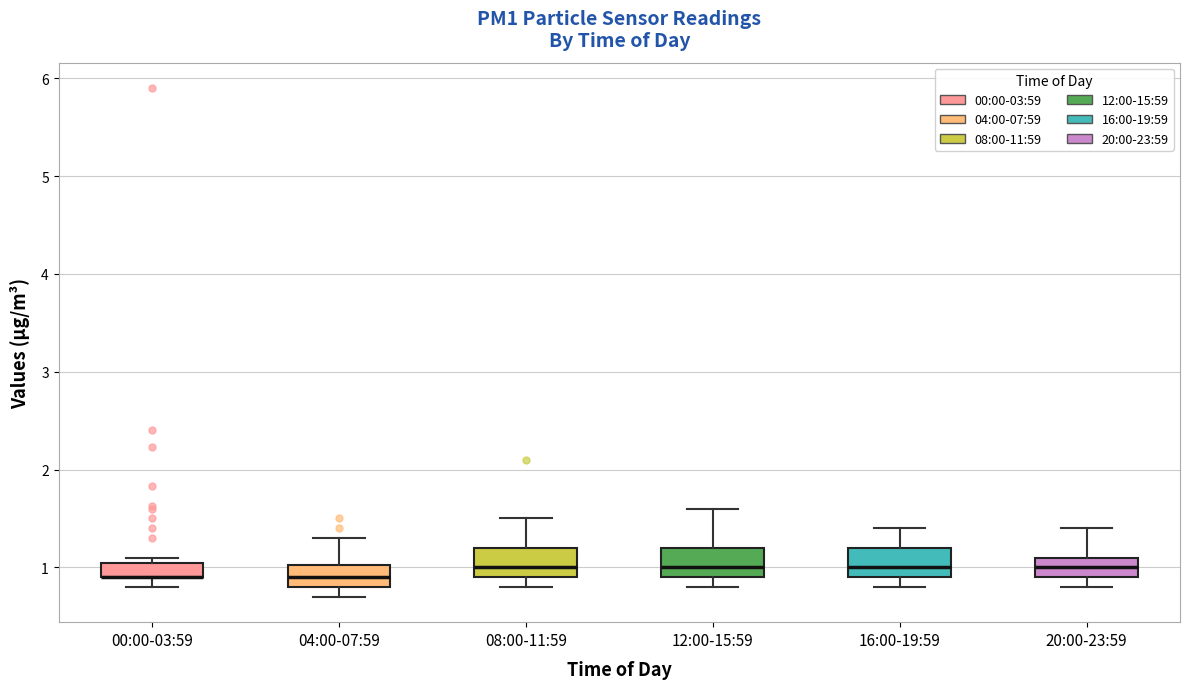

Where does the upper whisker of the box for 16:00-19:59 end on the y-axis? The values are not printed on the chart, so give them approximately, as read against the axis.

1.4